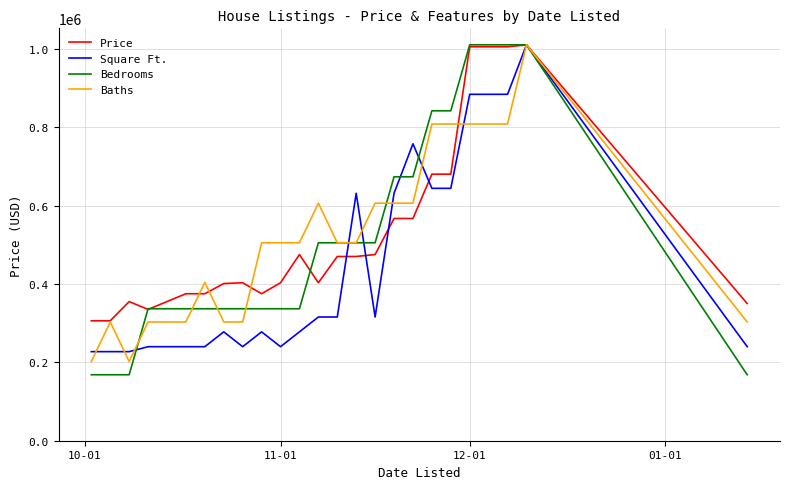

Which series has the largest range (max minus min)?

Bedrooms